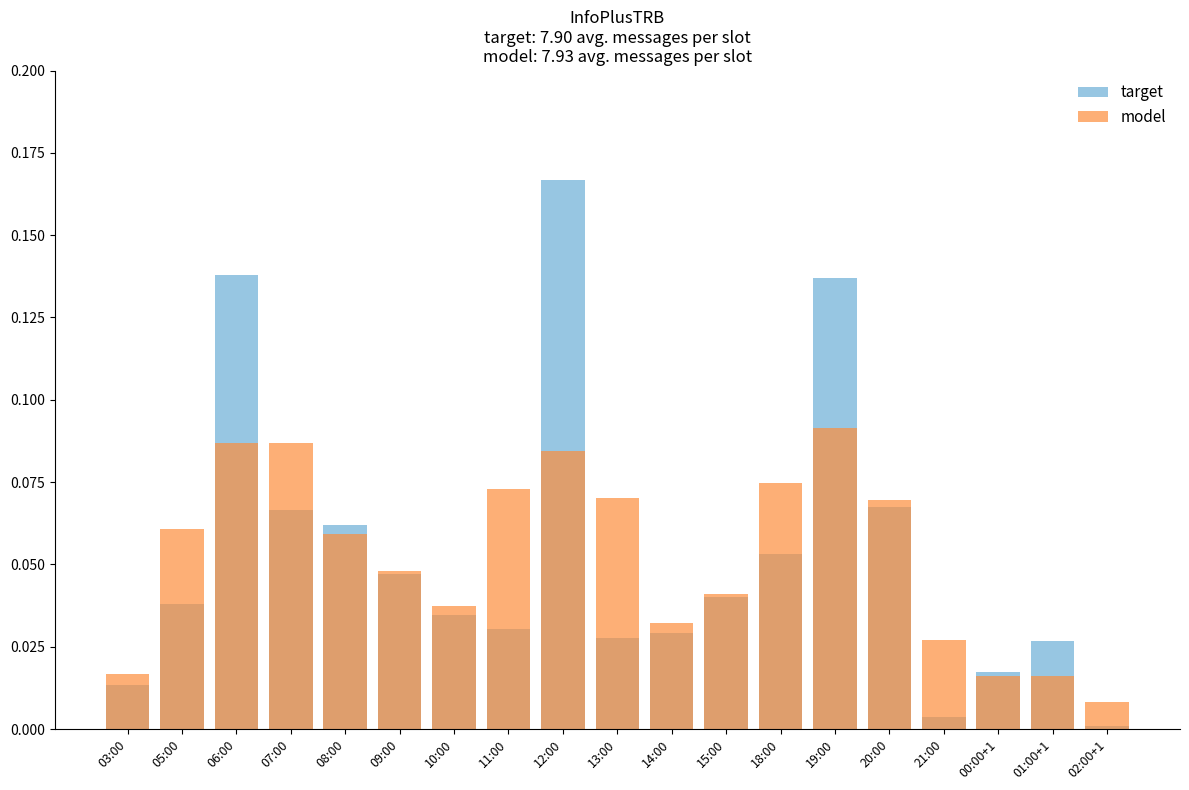

What is the sum of the target values at 03:00 and 20:00?

0.1